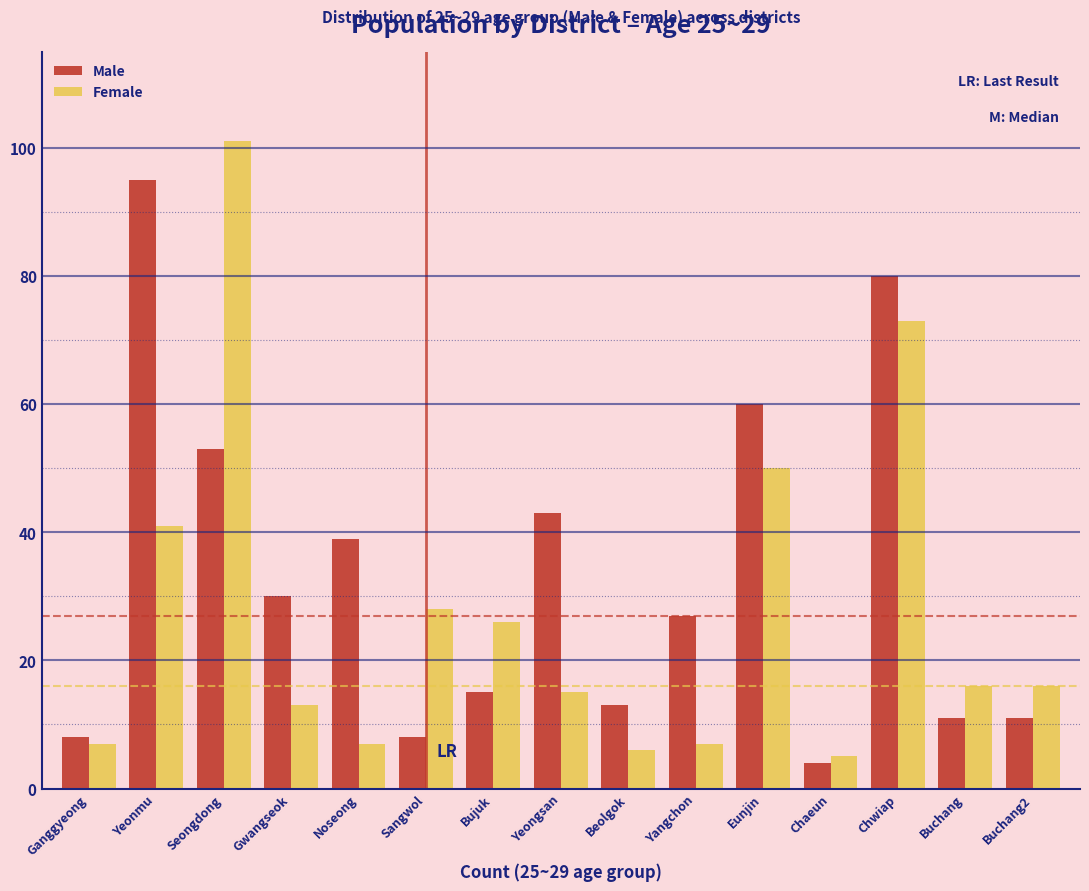

Reading left to right, what are all the values shown in this chart?

Male: 8	95	53	30	39	8	15	43	13	27	60	4	80	11	11
Female: 7	41	101	13	7	28	26	15	6	7	50	5	73	16	16